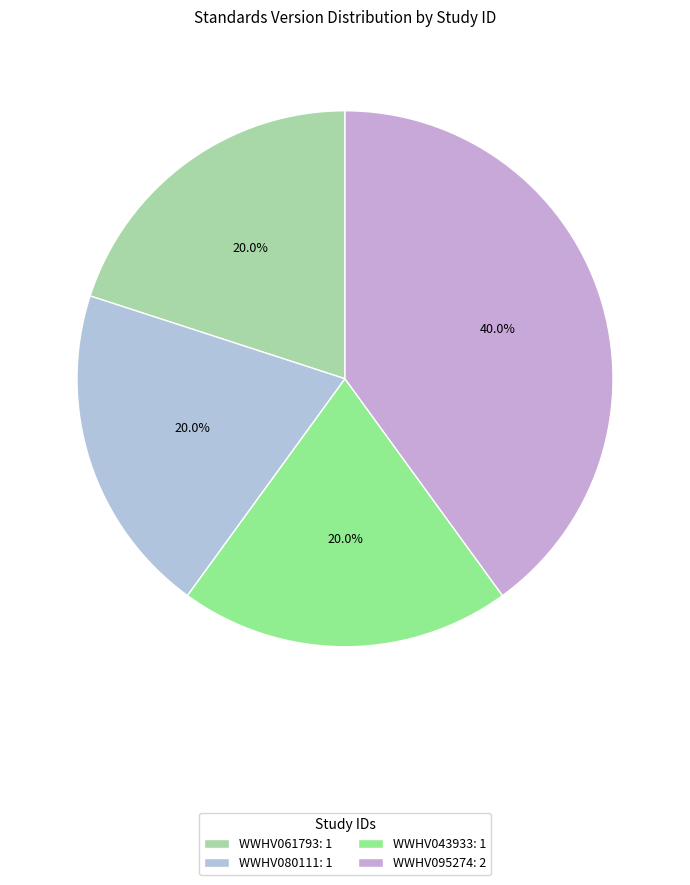

What percentage do WWHV061793 and WWHV080111 together represent?

40.0%